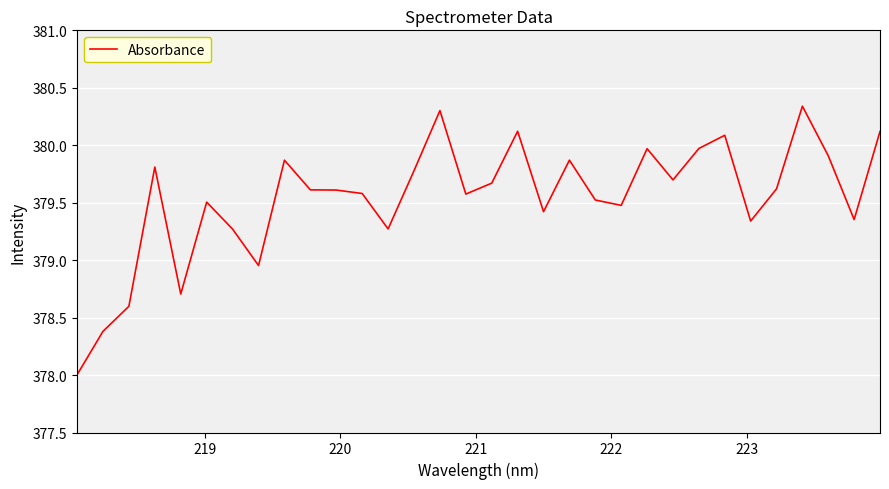

What is the smallest value displayed?

378.0